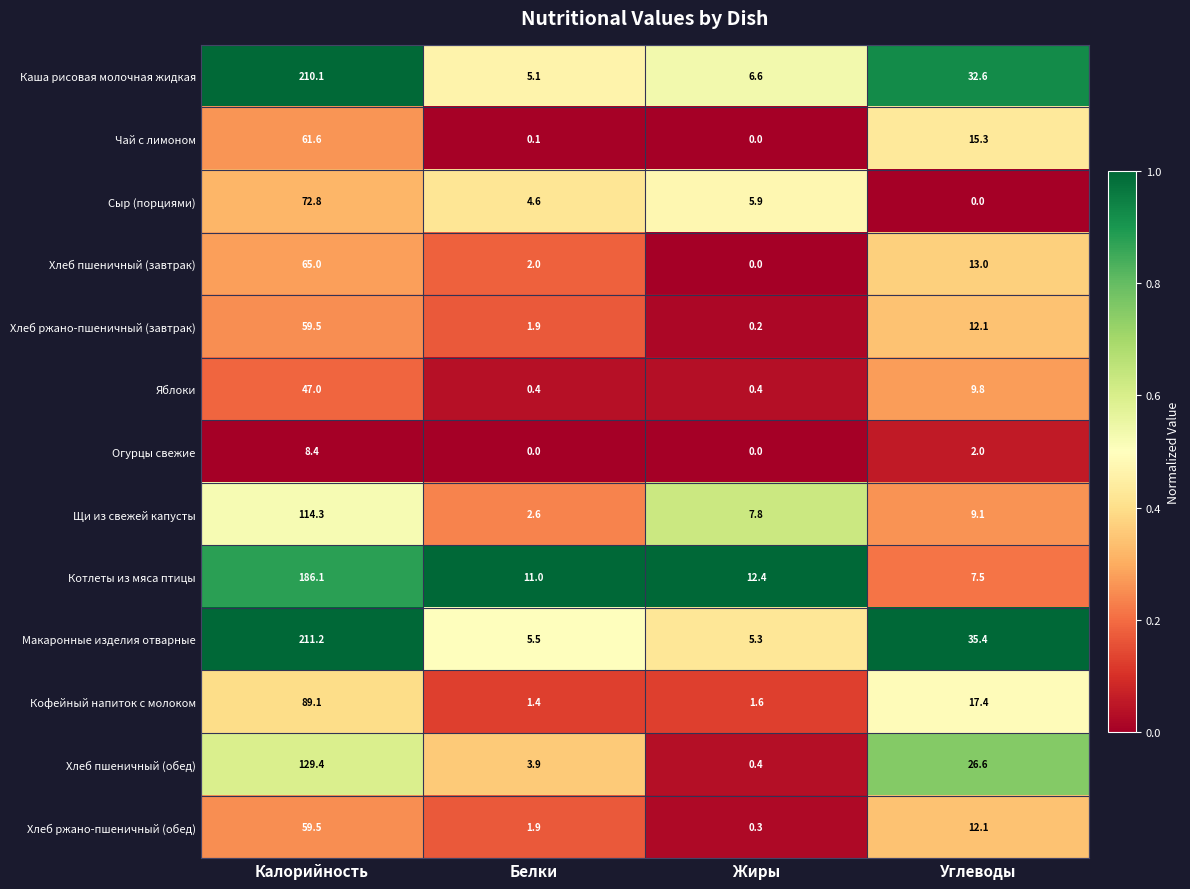

Which series has the widest spread of values?

Макаронные изделия отварные